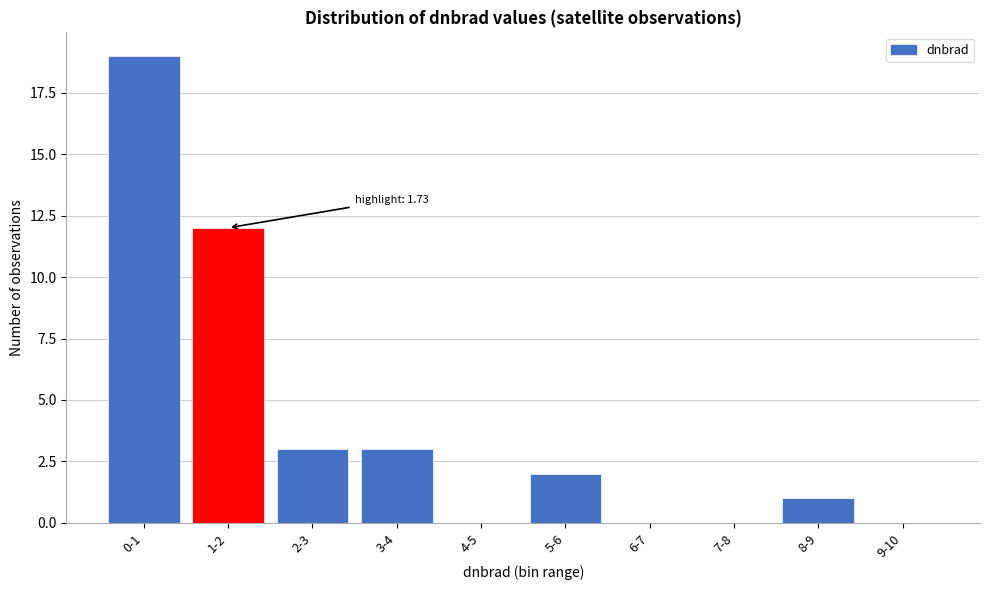

Reading left to right, list all the values displayed in this chart.

0-1=19	1-2=12	2-3=3	3-4=3	4-5=0	5-6=2	6-7=0	7-8=0	8-9=1	9-10=0